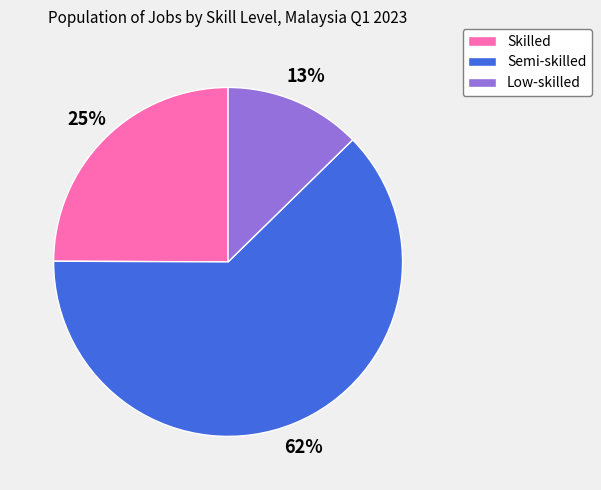

True or false: Skilled accounts for 25% of the total.

True